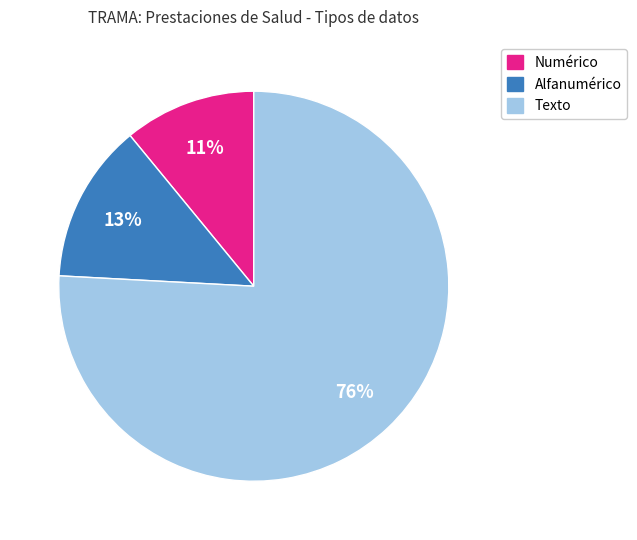

Rank the categories by value from lowest to highest.

Numérico, Alfanumérico, Texto